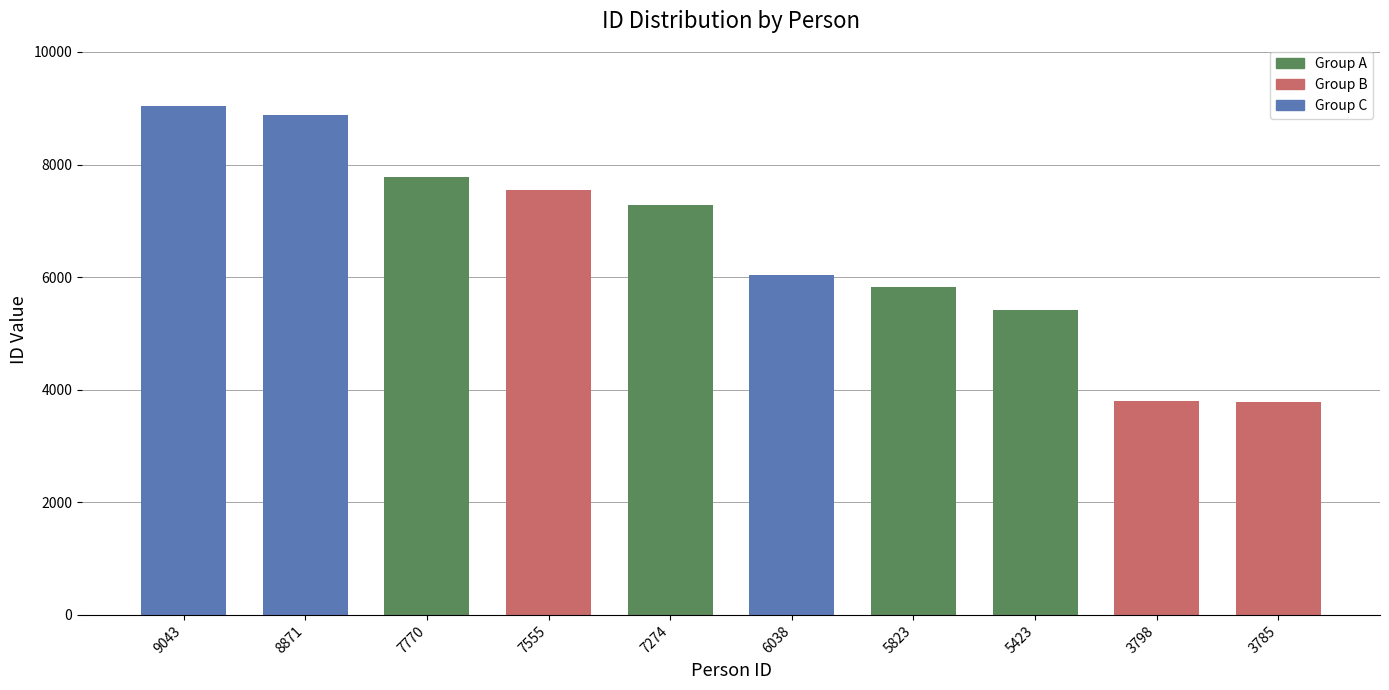

What is the approximate value at 7555, to the nearest 100?

7600